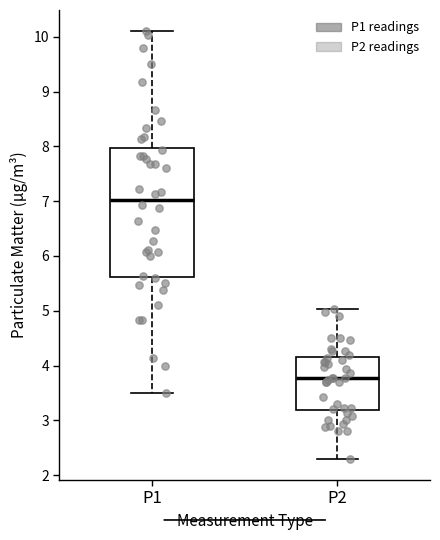

Which box has the lowest median line?

P2